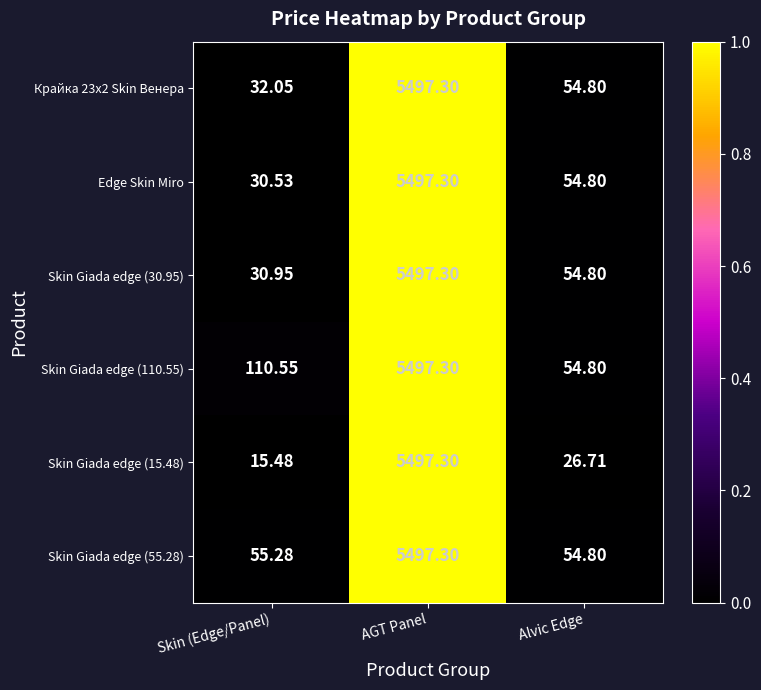

What is the greatest value displayed?

5497.3